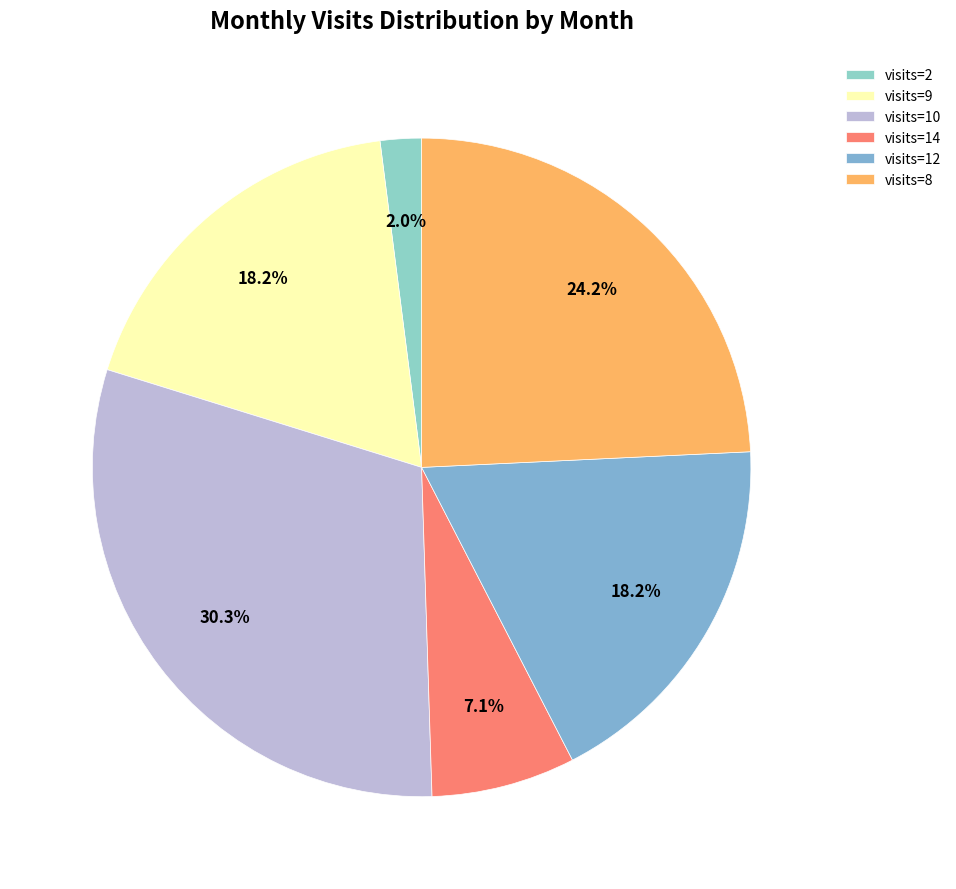

How many slices are in this pie chart?

6